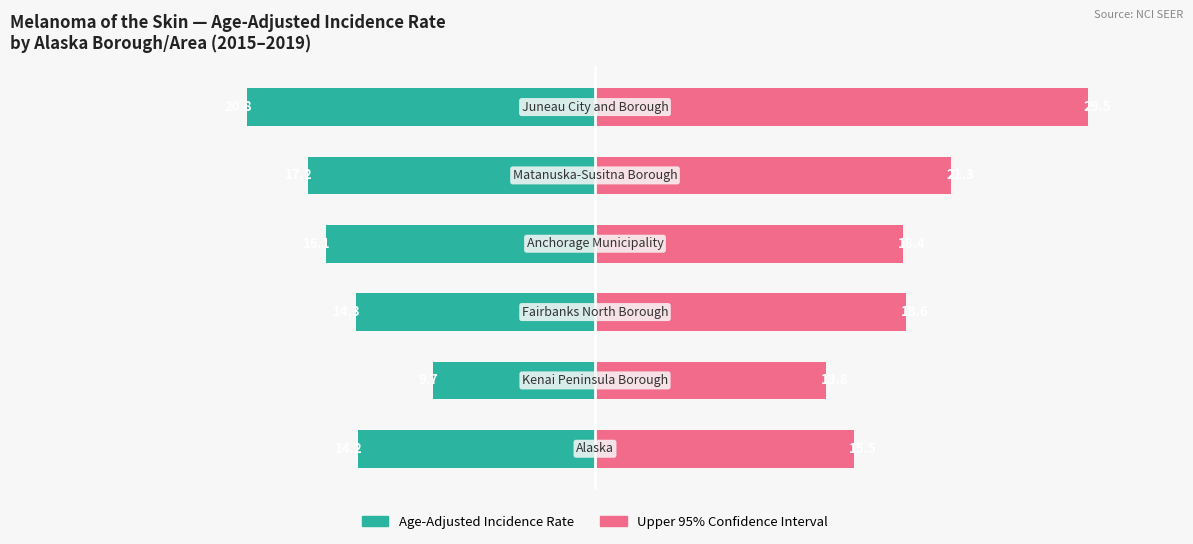

Count the number of categories in the chart.

6